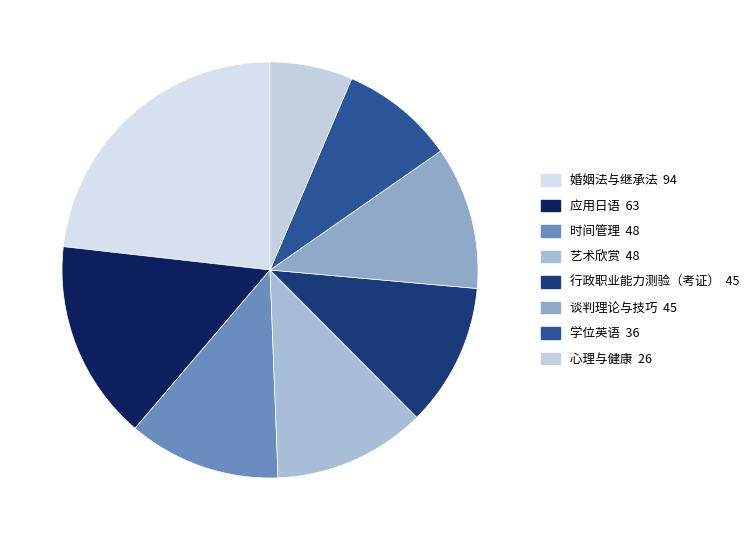

To the nearest percent, what portion does 谈判理论与技巧 represent?

11%